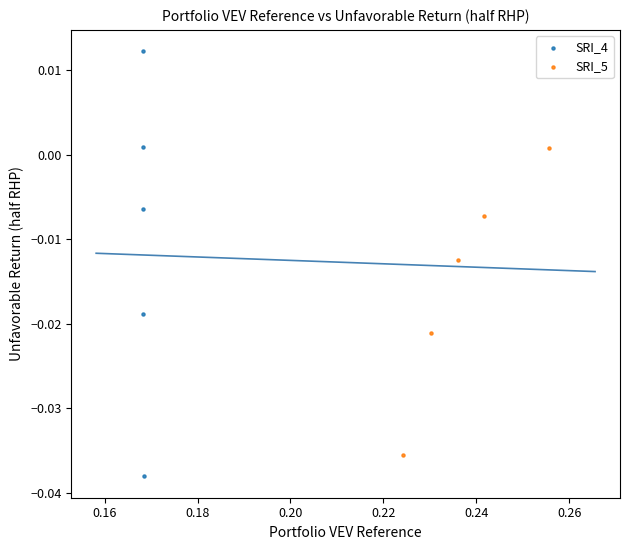

Which series reaches the minimum Y coordinate?

SRI_4